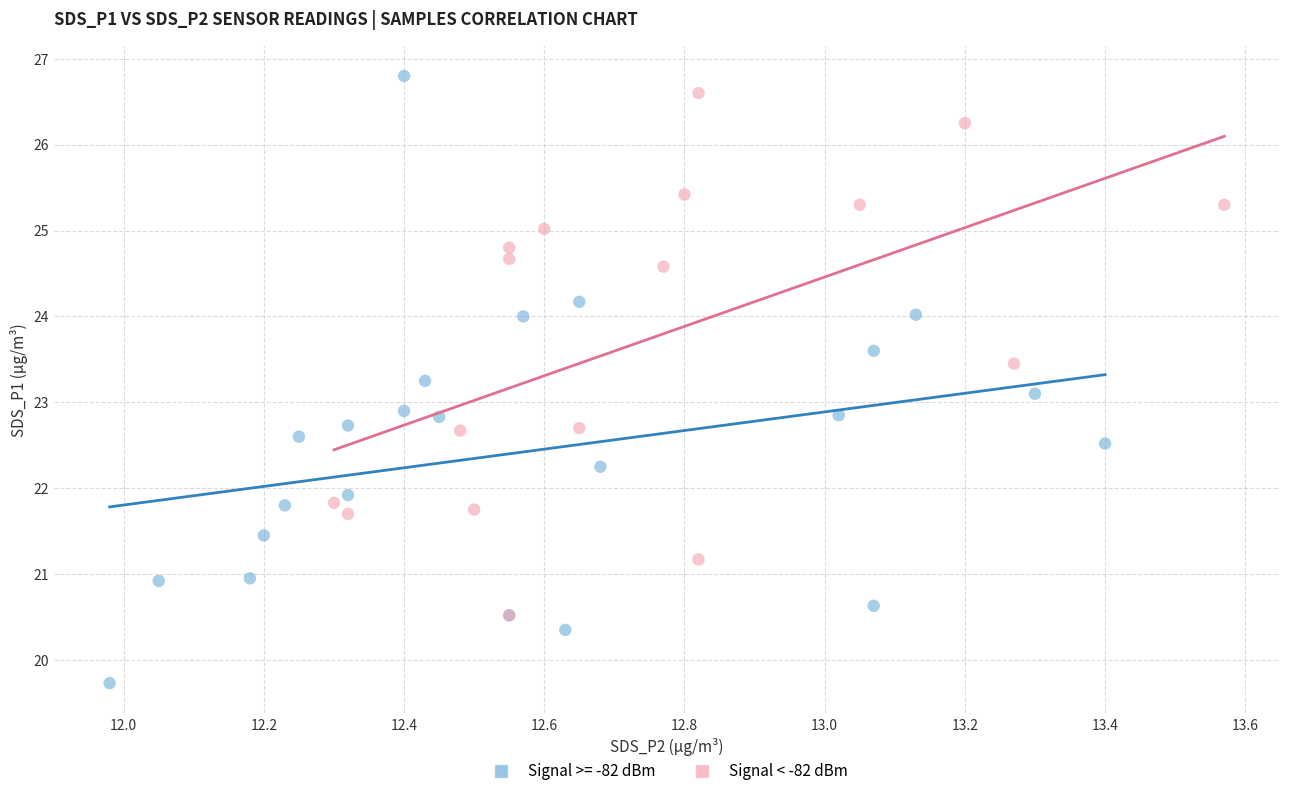

Which series has the largest Y range (max minus min)?

Signal >= -82 dBm